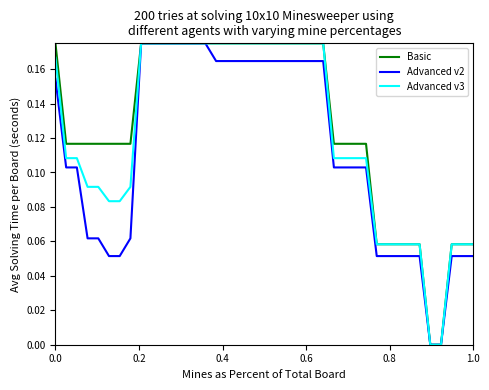

Rank the series by their average value, from lowest to highest.

Advanced v2, Advanced v3, Basic